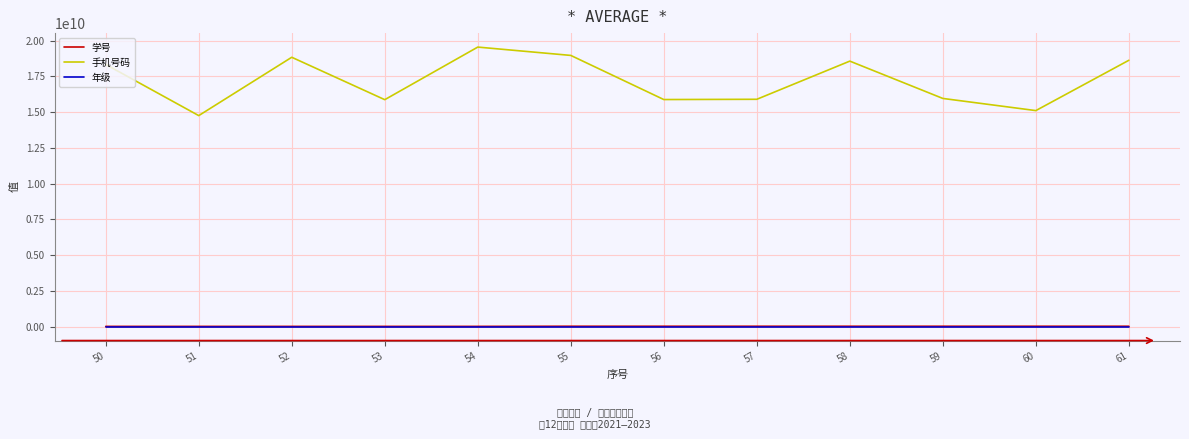

What is the approximate value of 年级 at 61?

2023